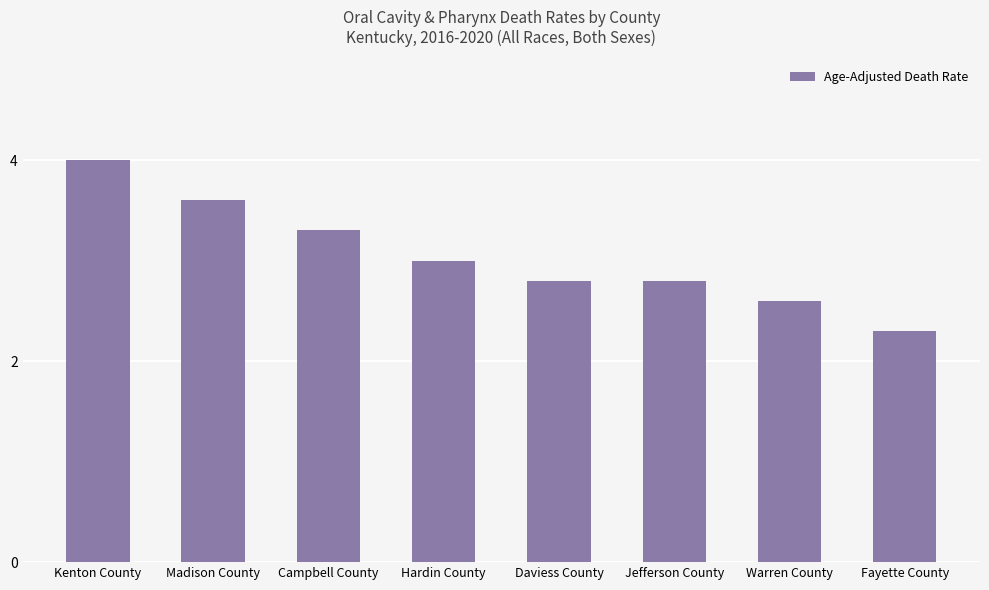

What is the change in value from Kenton County to Madison County?

-0.4